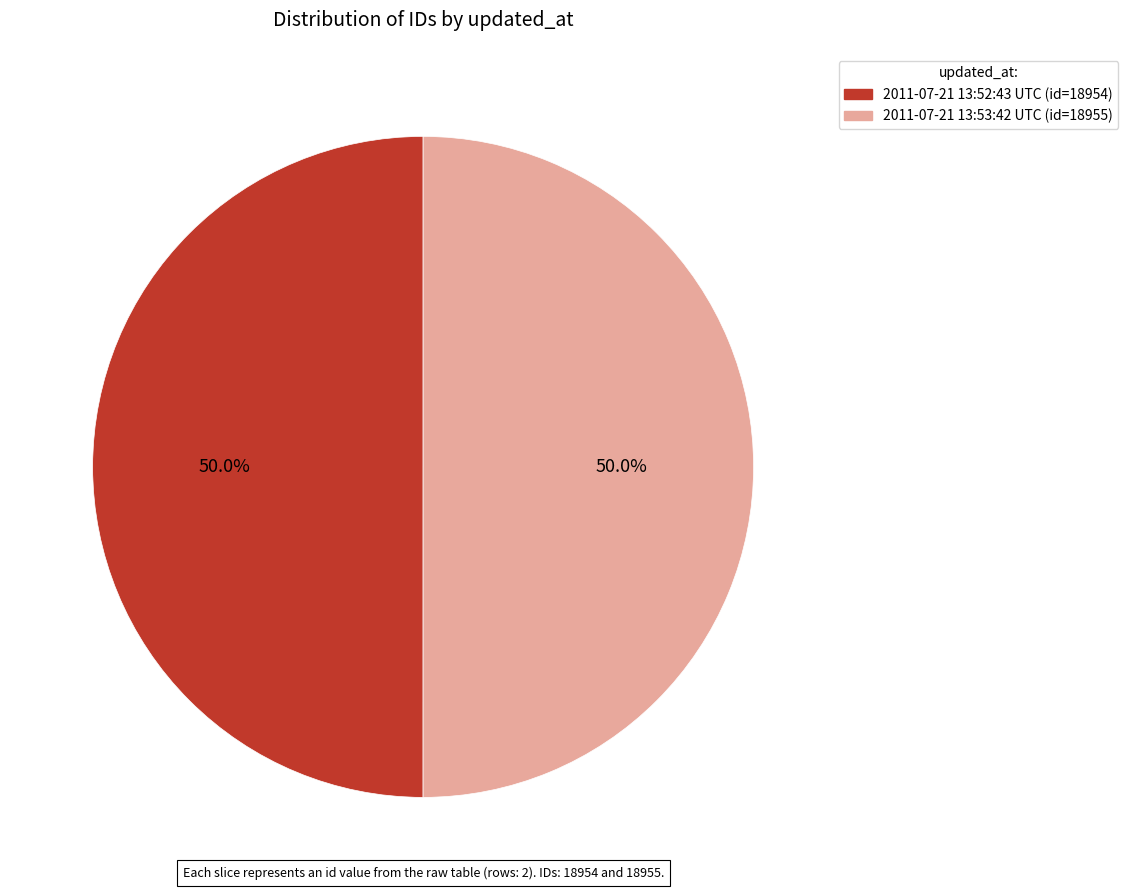

How many slices are in this pie chart?

2